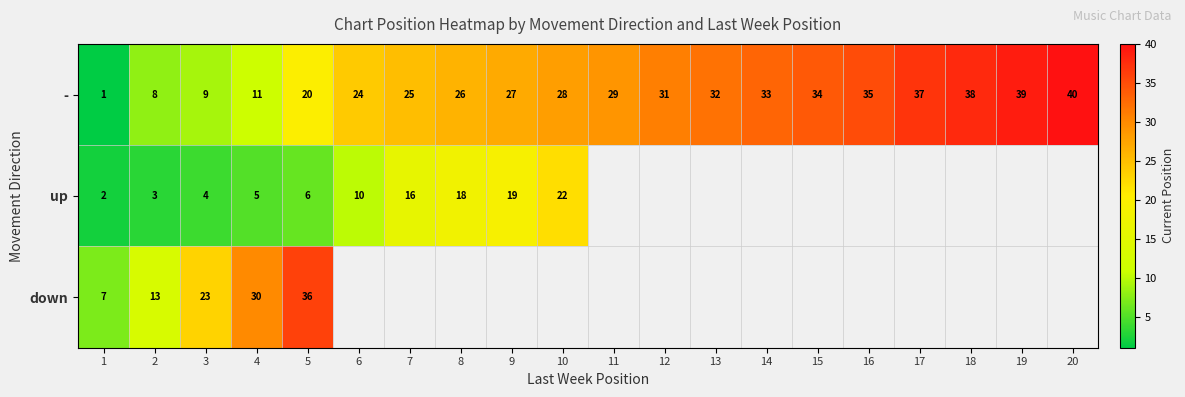

At how many categories does at least one series exceed 16?

18